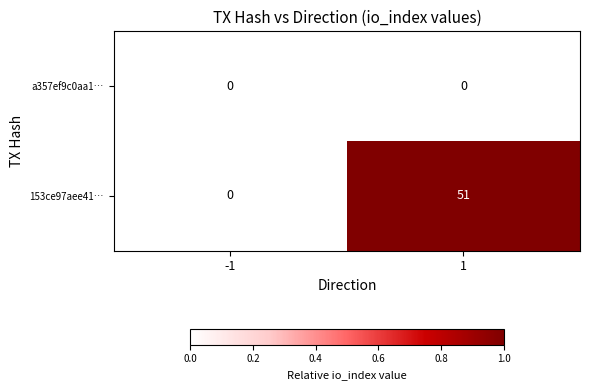

What is the spread (max minus min) of values at 1?

51